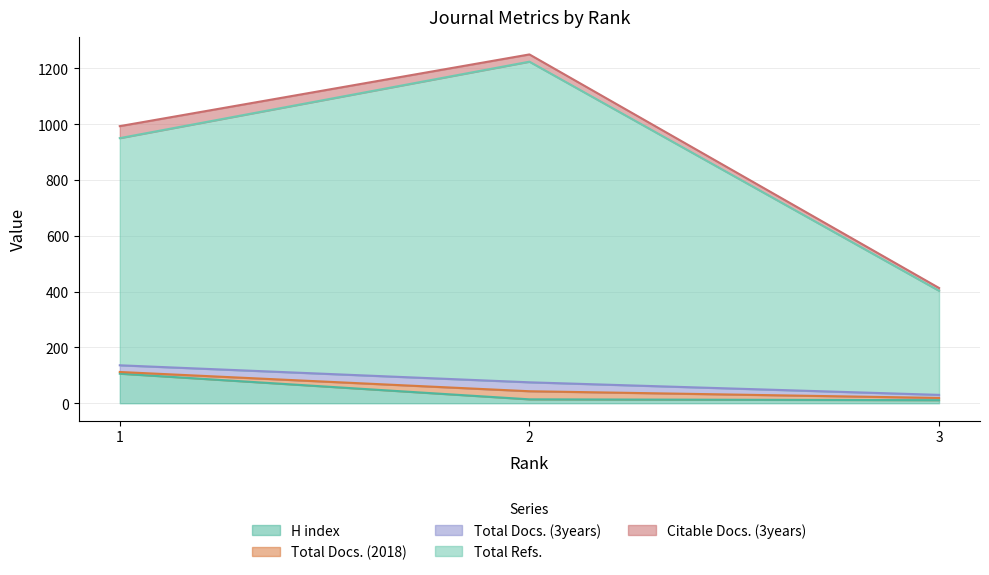

What is the maximum value for H index?

106